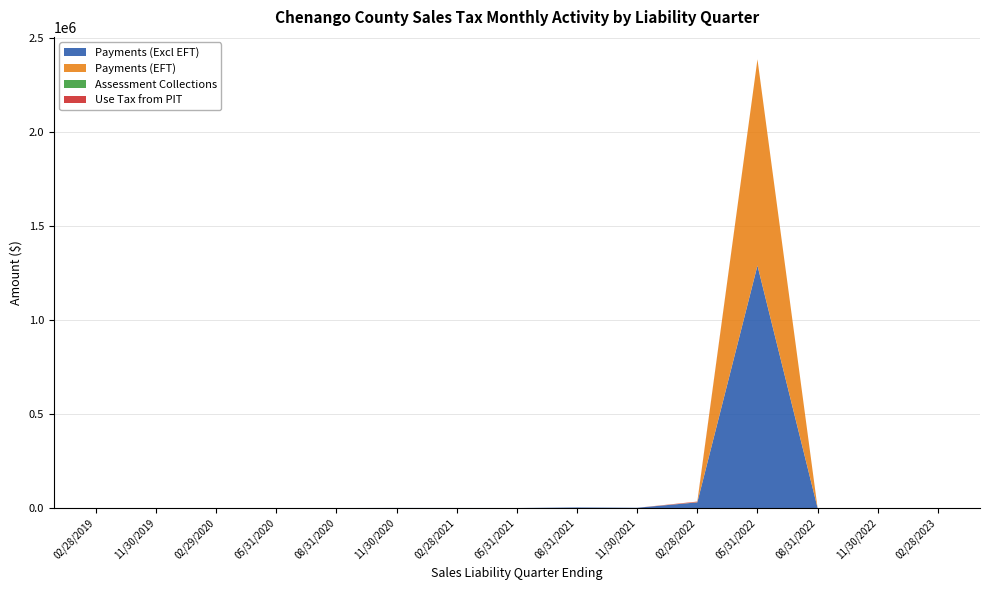

Reading left to right, list all the values displayed in this chart.

Payments (Excl EFT): 17.1	24.3	39.1	67.7	143.4	669.0	428.7	281.0	3158.4	1578.7	30330.8	1289062.4	0.0	0.0	111.8
Payments (EFT): 0.0	0.0	0.0	0.0	0.0	0.0	0.0	5.5	0.0	0.0	1574.9	1096105.5	0.0	0.0	0.0
Assessment Collections: 0.0	0.0	0.0	0.0	0.0	0.0	0.0	0.0	0.0	2.1	0.0	0.0	0.0	0.0	0.0
Use Tax from PIT: 0.4	0.0	0.5	0.0	0.0	0.0	1.1	0.0	0.0	0.0	2517.8	0.0	0.0	0.0	0.0